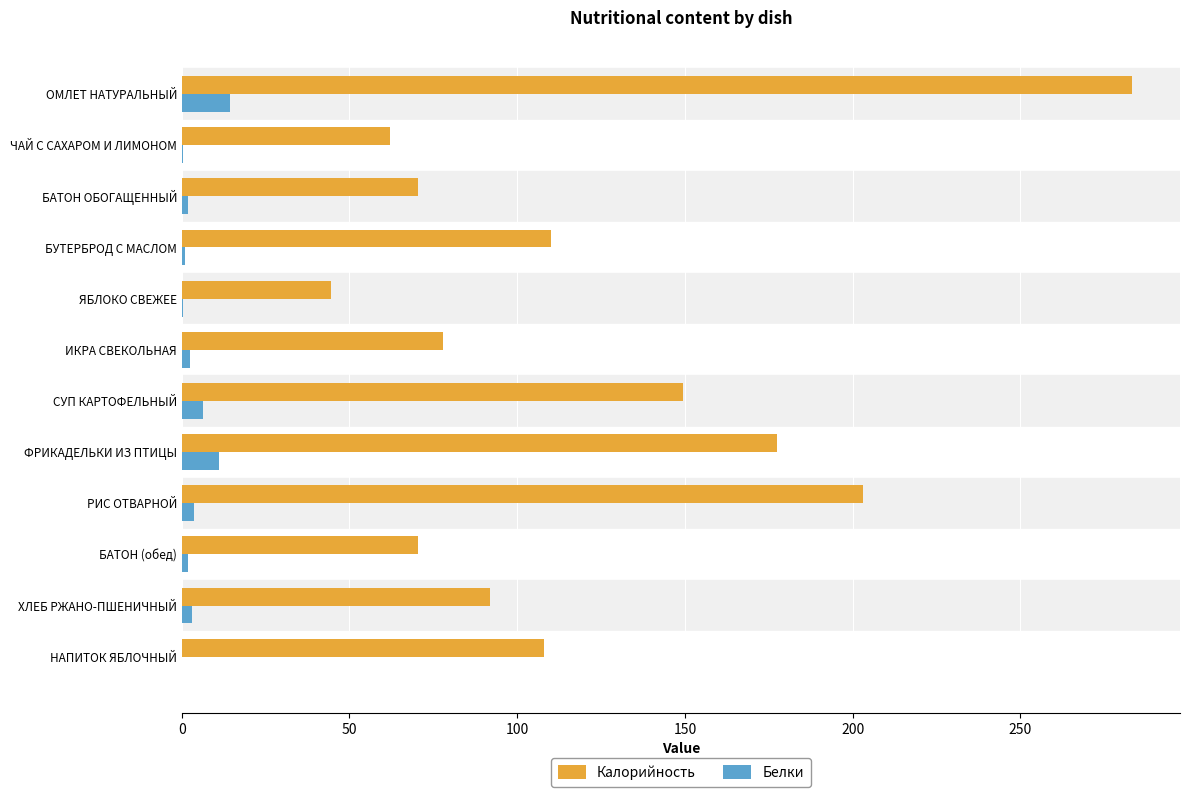

Which series has the largest total across all categories?

Калорийность